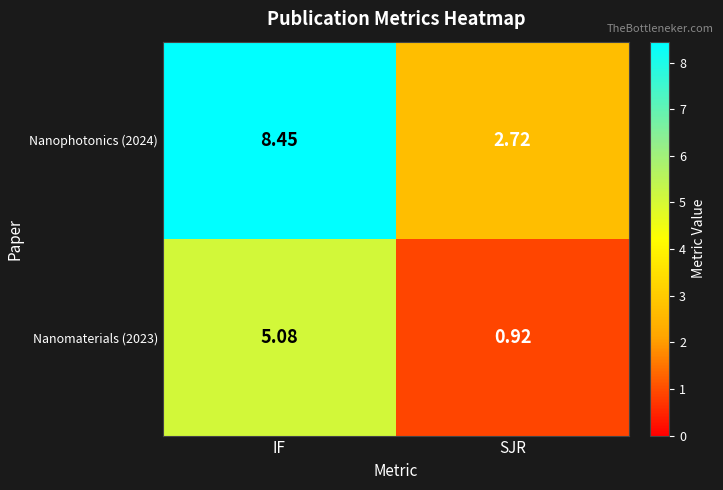

Is the value of Nanomaterials (2023) at SJR greater than the value of Nanophotonics (2024) at IF?

No